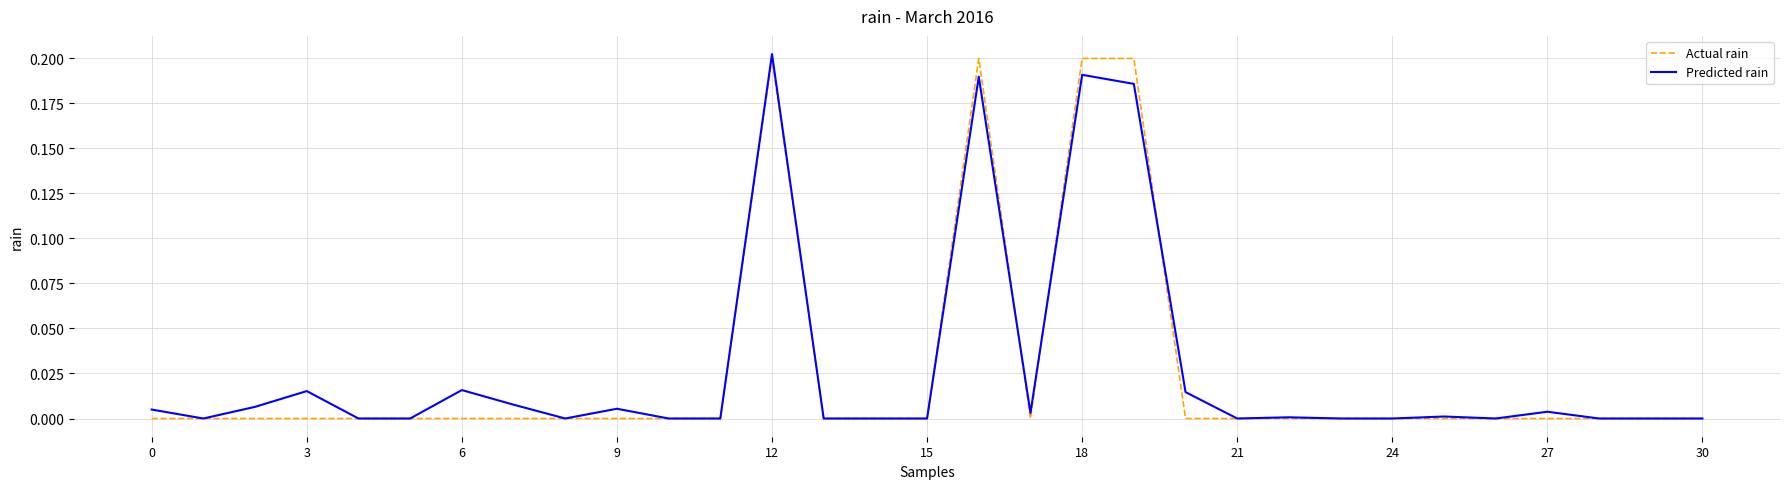

Where is the first local maximum for Actual rain?

12